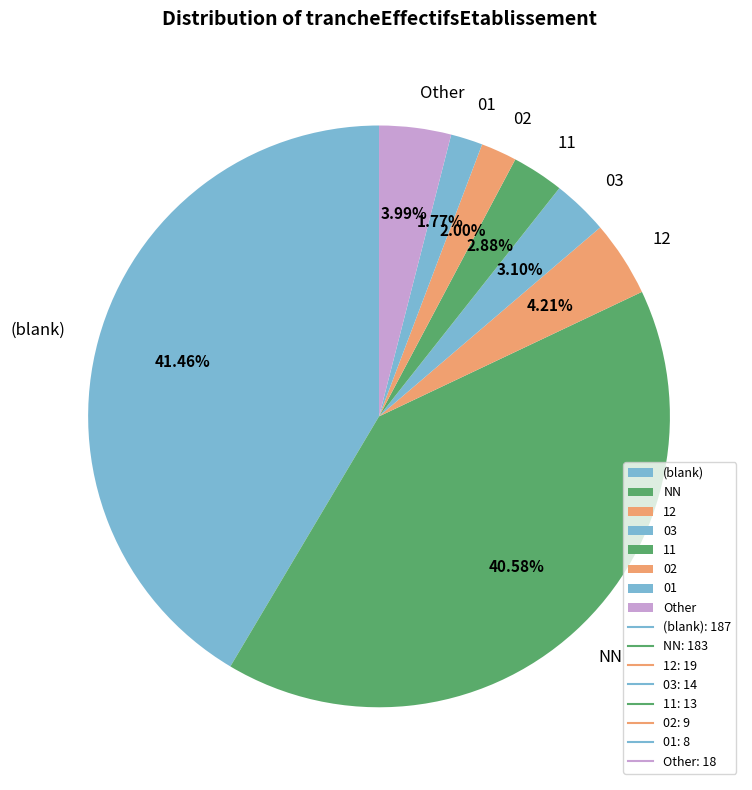

What is the ratio of the value at 01 to the value at 03?

0.6